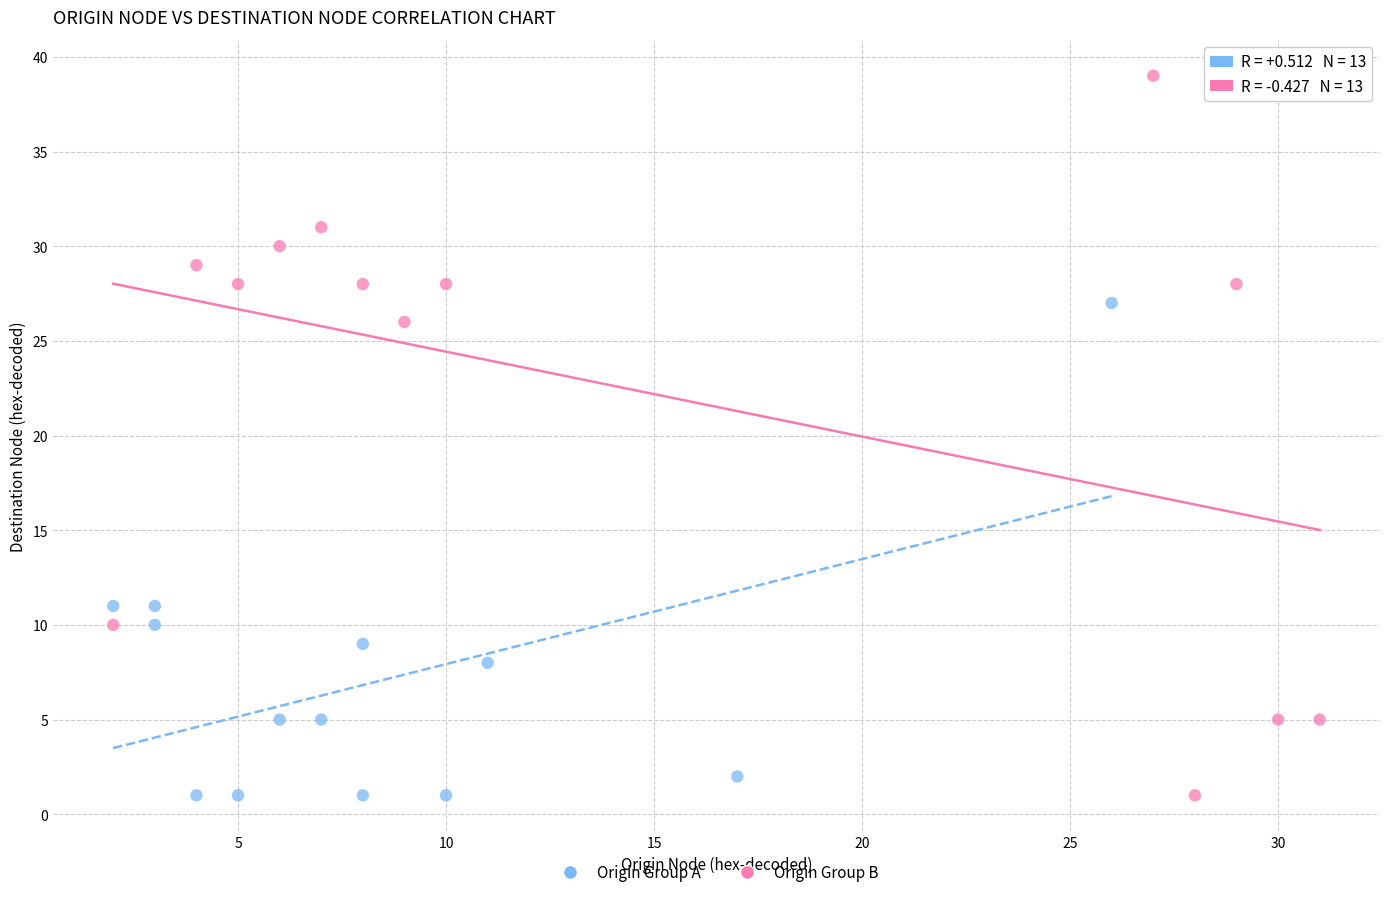

Which series has the largest Y range (max minus min)?

Origin Group B